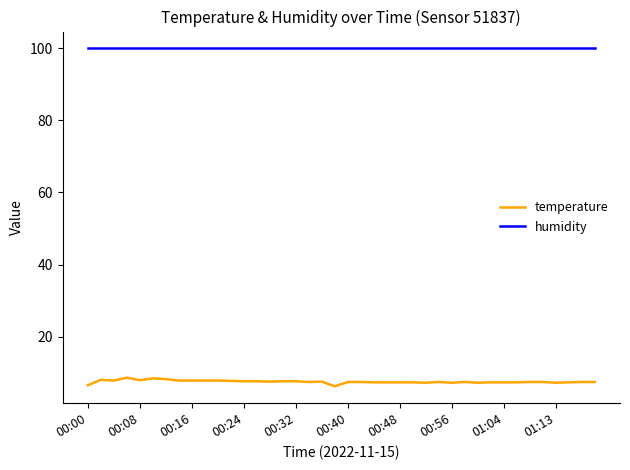

True or false: temperature and humidity intersect in this chart.

False